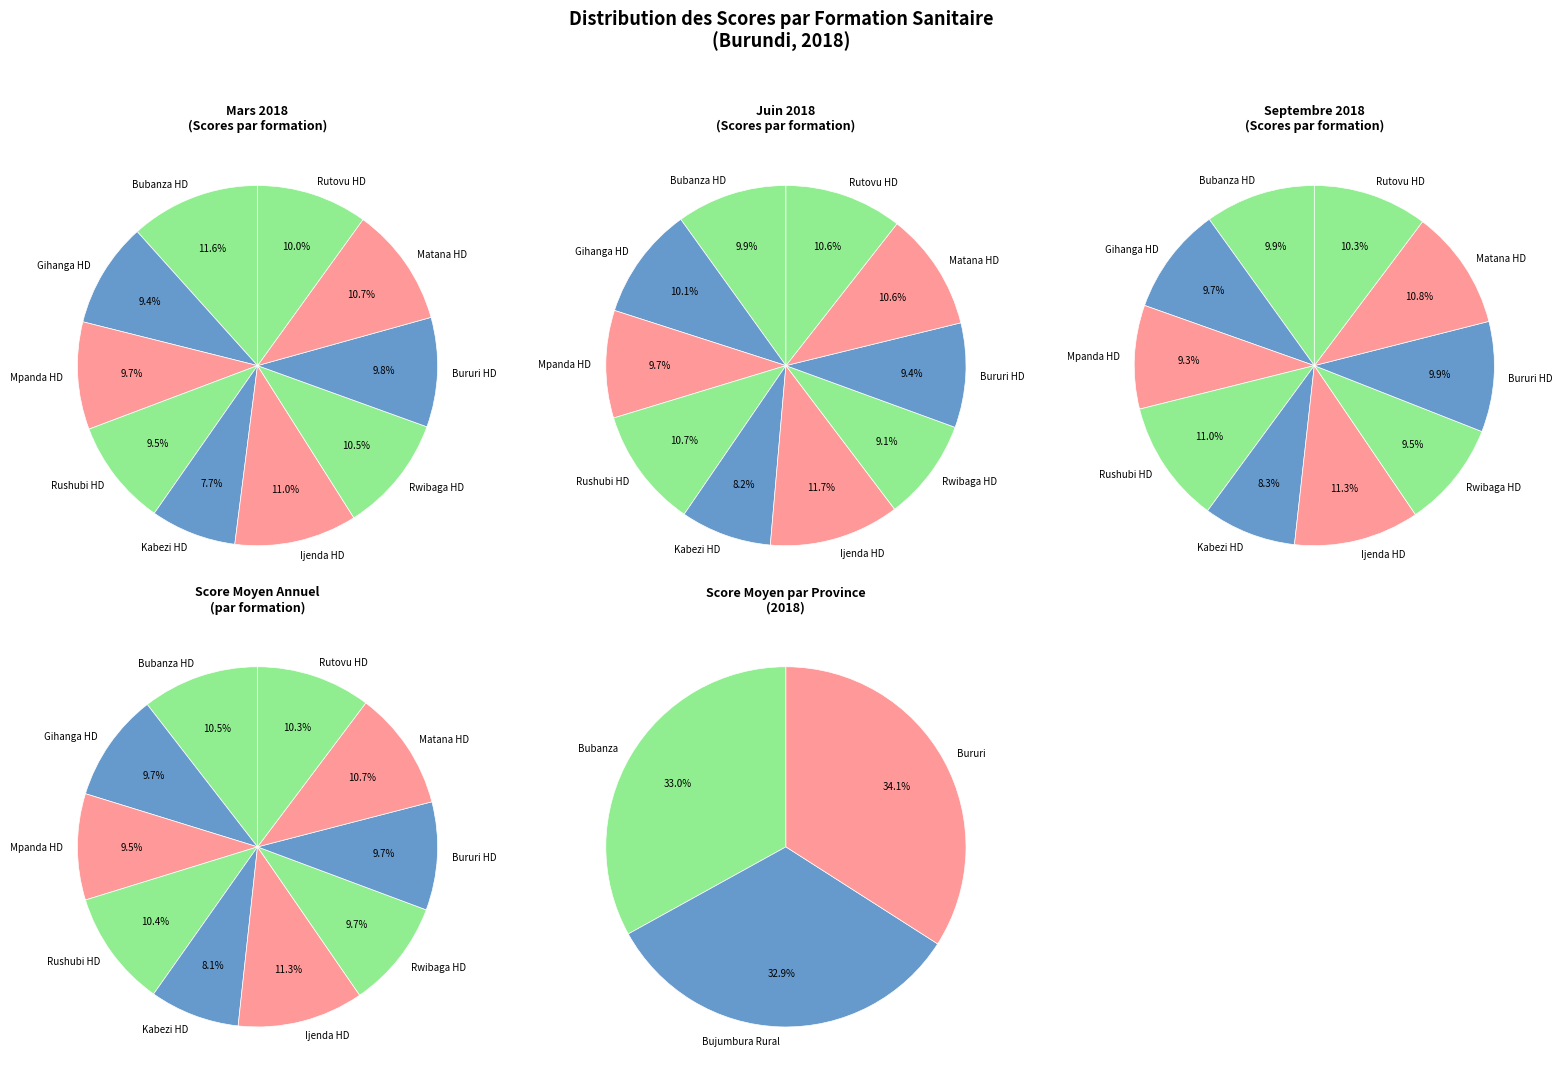

Which series has the largest range (max minus min)?

Mars